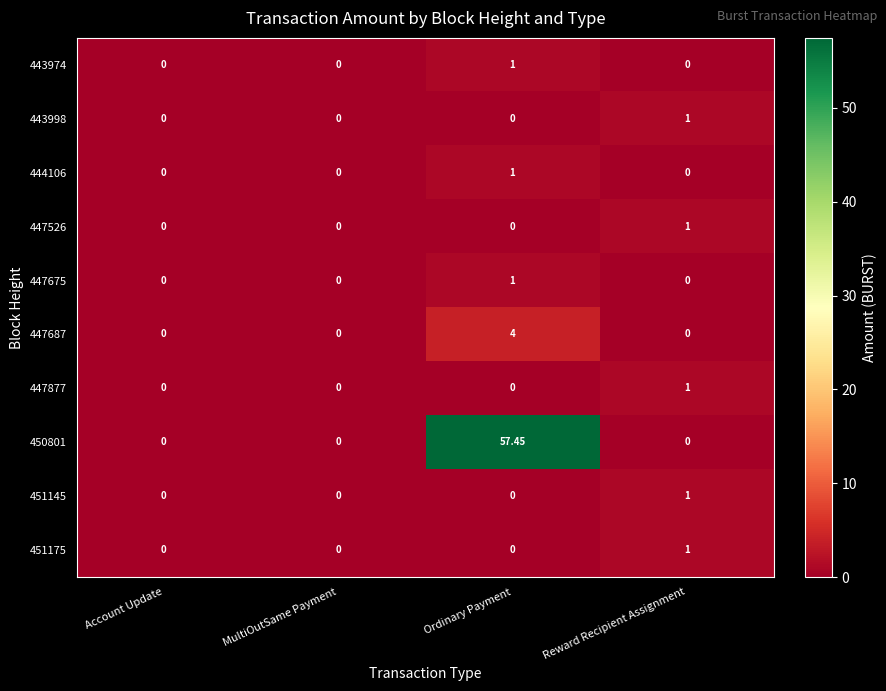

At which label does 447687 reach its peak?

Ordinary Payment